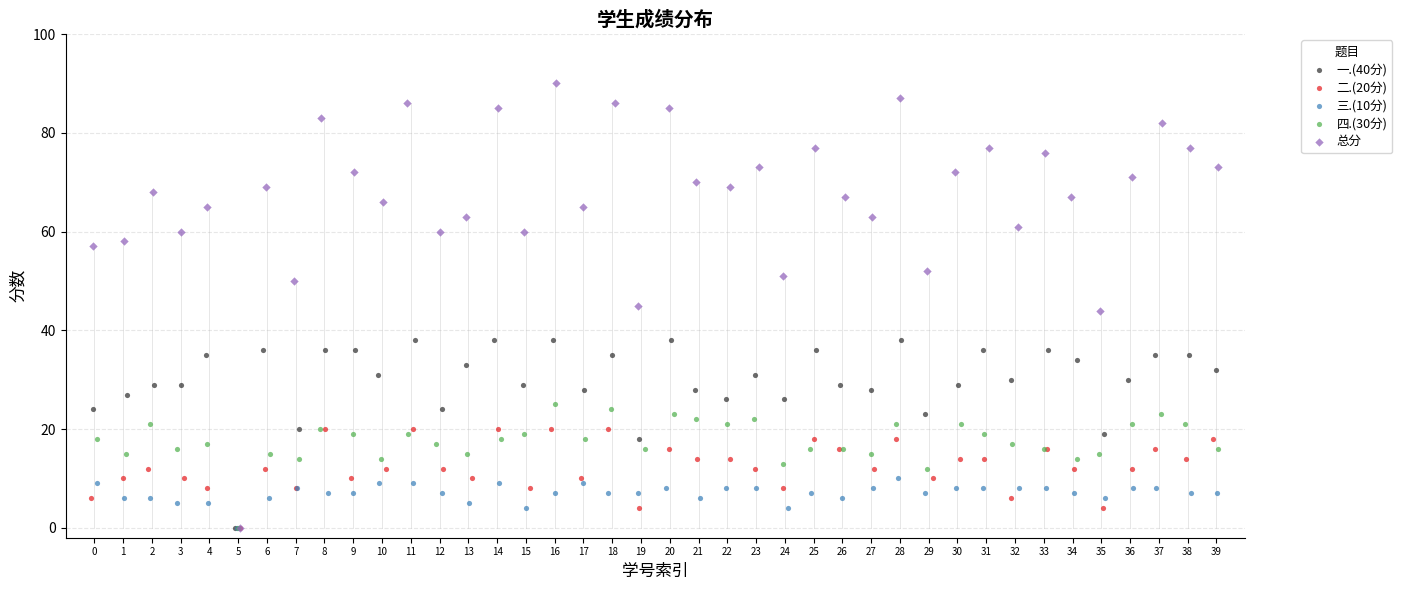

Which series has the largest Y range (max minus min)?

总分